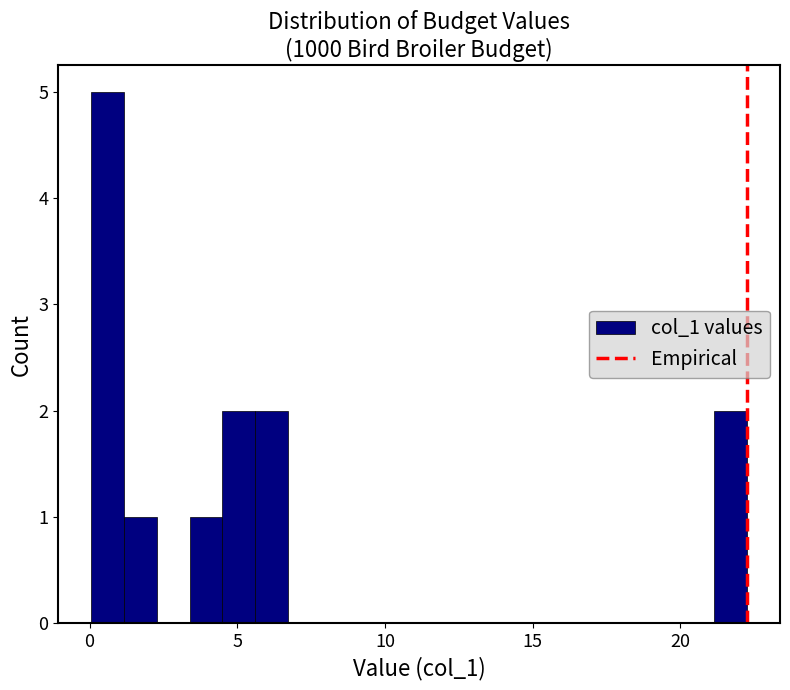

Read against the x-axis, roughly where is the centre of the tallest bar?

0.5